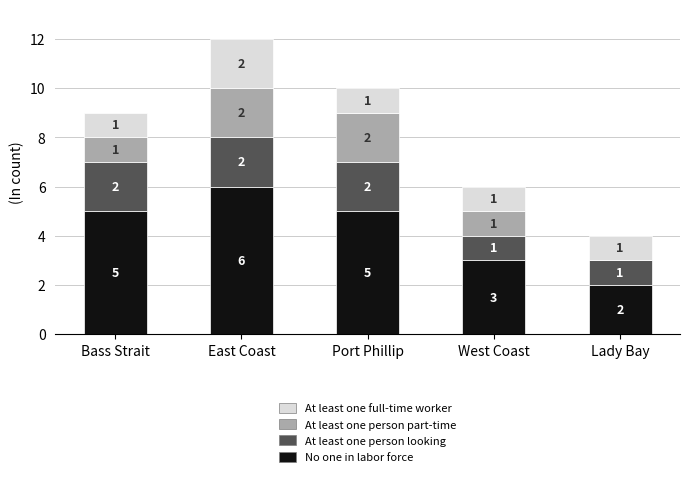

How many series are shown in this chart?

4